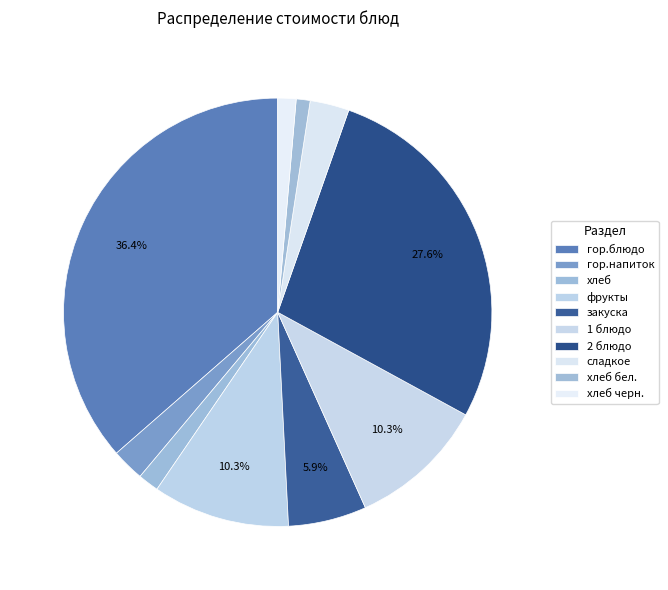

Combined, what portion of the pie is 1 блюдо and хлеб бел.?

11.4%